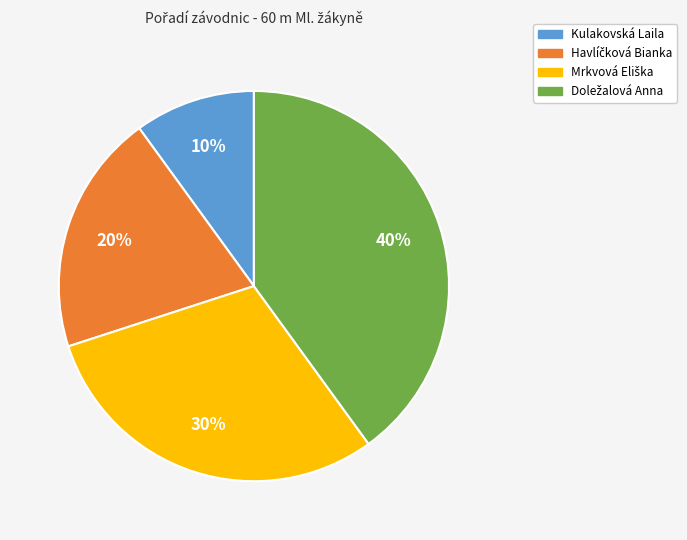

Does Kulakovská Laila account for over 50% of the chart?

No